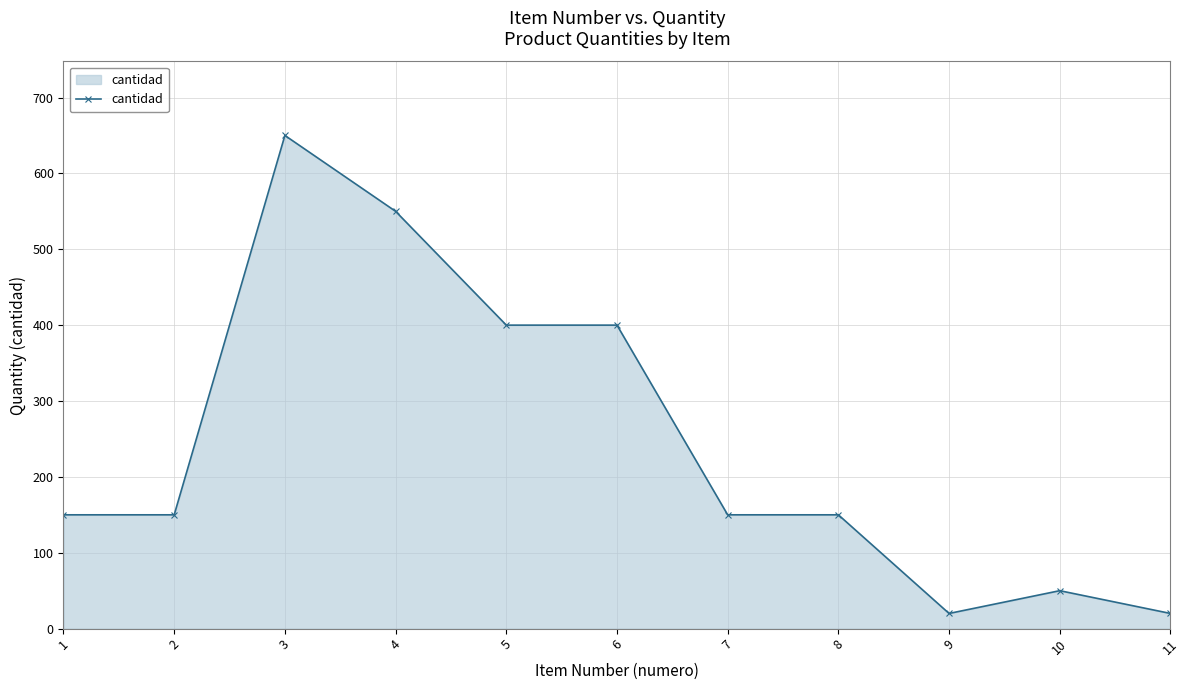

Reading left to right, extract all data points from this chart.

1=150	2=150	3=650	4=550	5=400	6=400	7=150	8=150	9=20	10=50	11=20